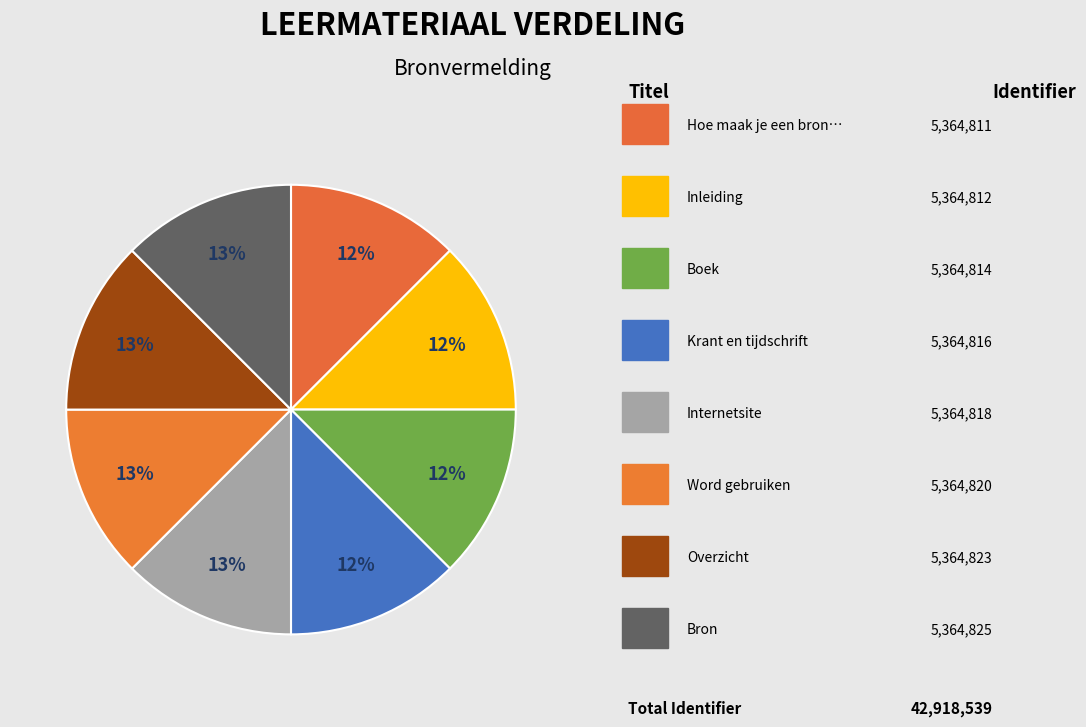

To the nearest percent, what is the average slice percentage?

12%